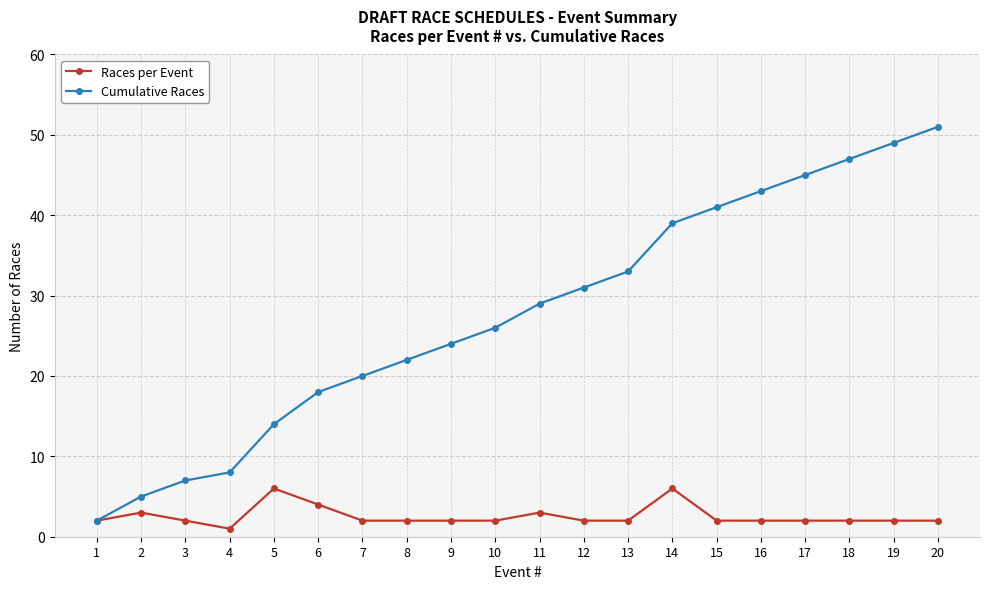

The value of Cumulative Races at 9 is 24. True or false?

True